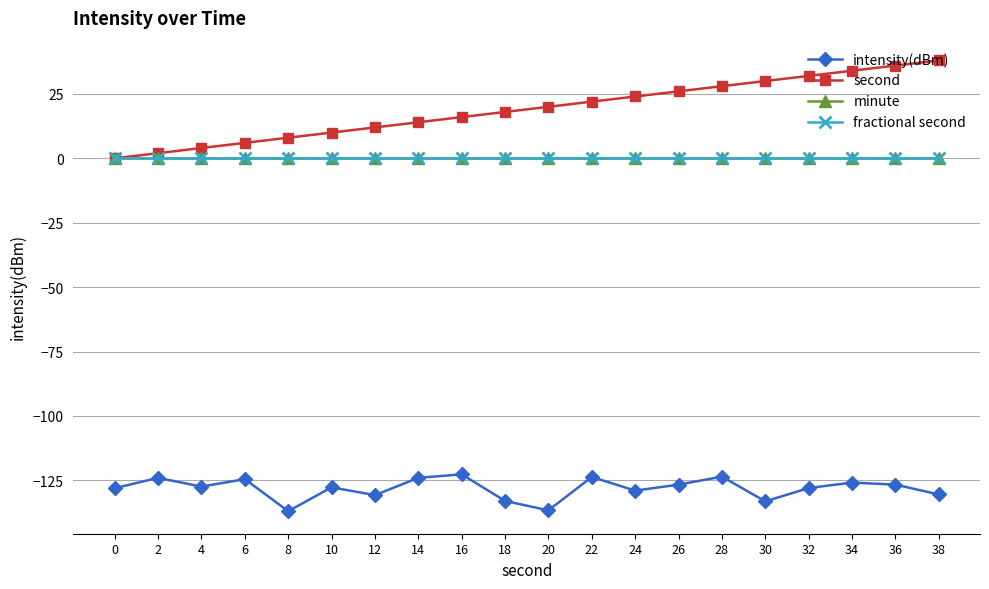

At which category is the sum across all series the highest?

36